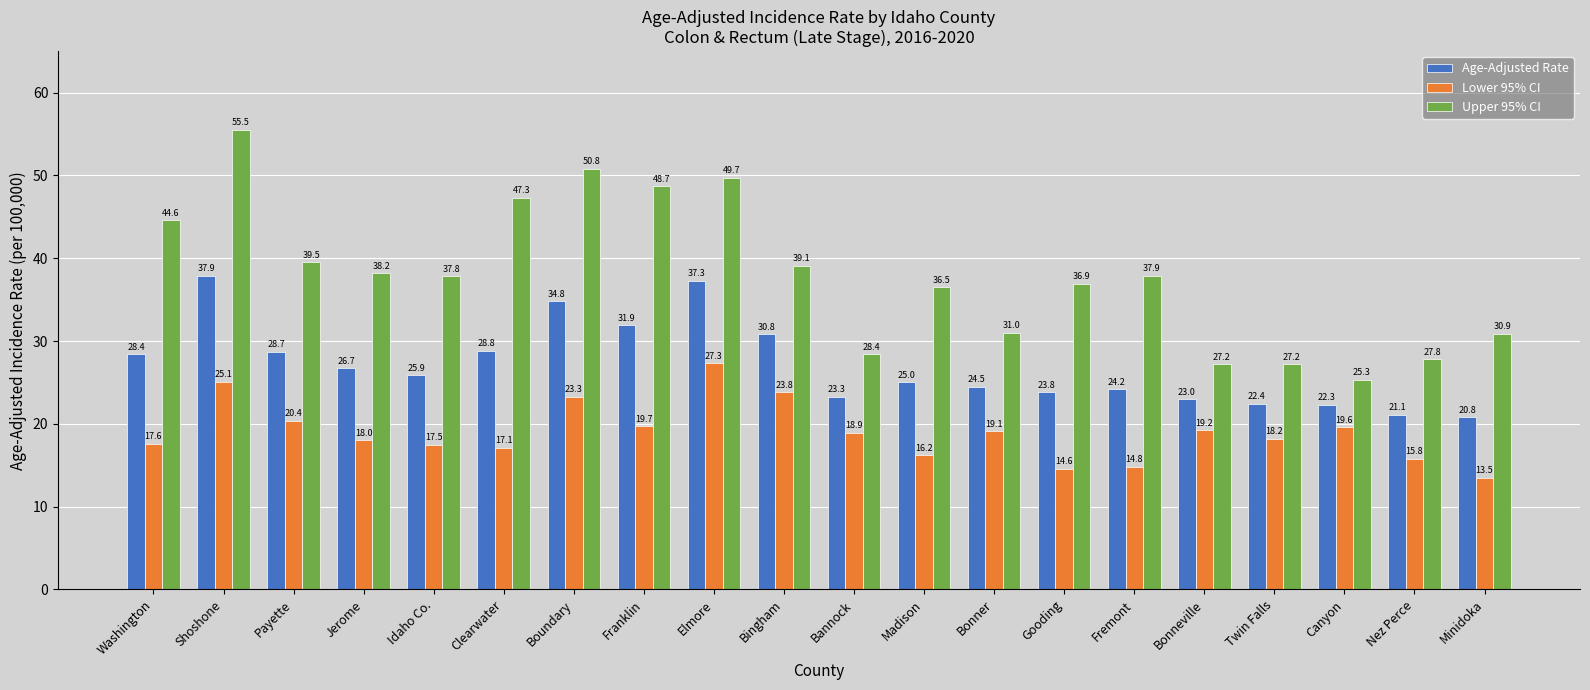

What is the total value across all series at Twin Falls?

67.8